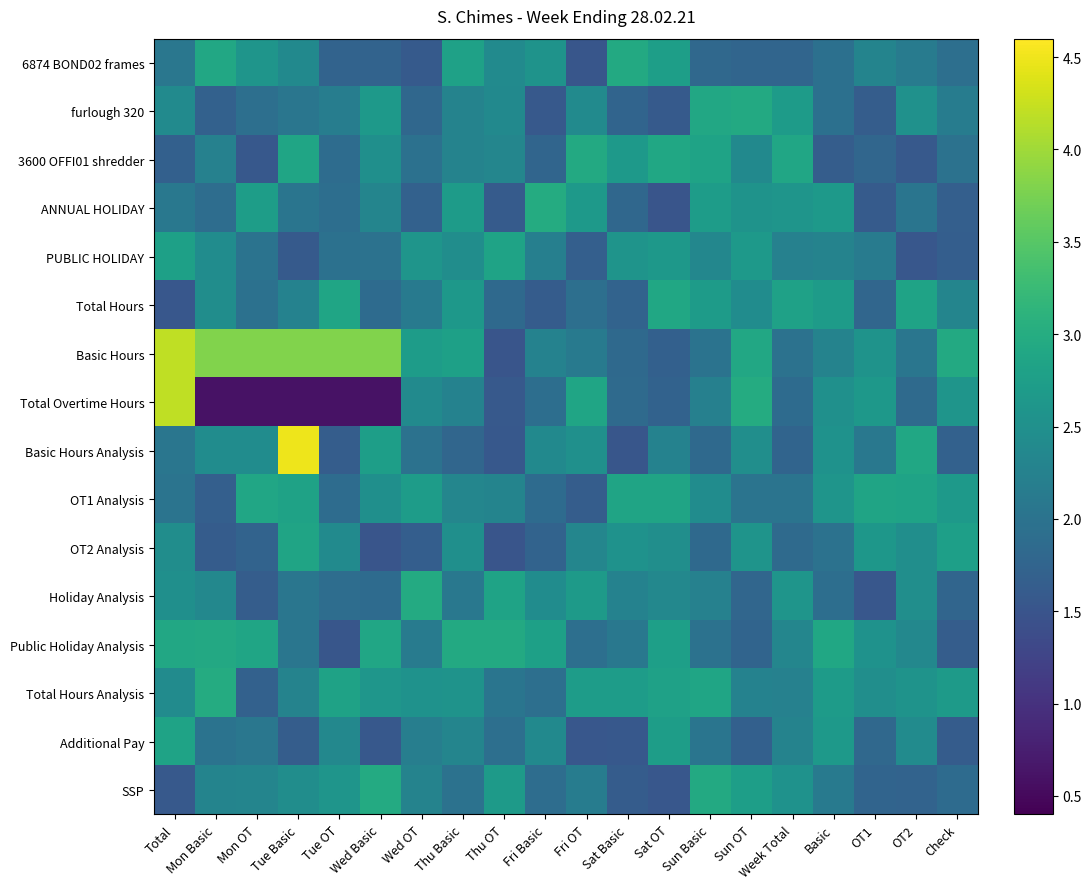

What is the minimum value shown in the chart?

0.6